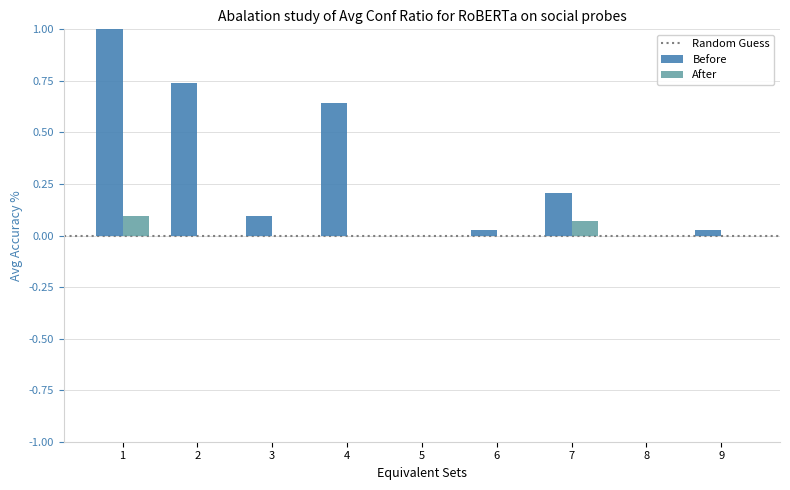

Is it true that Before equals 0.3 at 2?

False